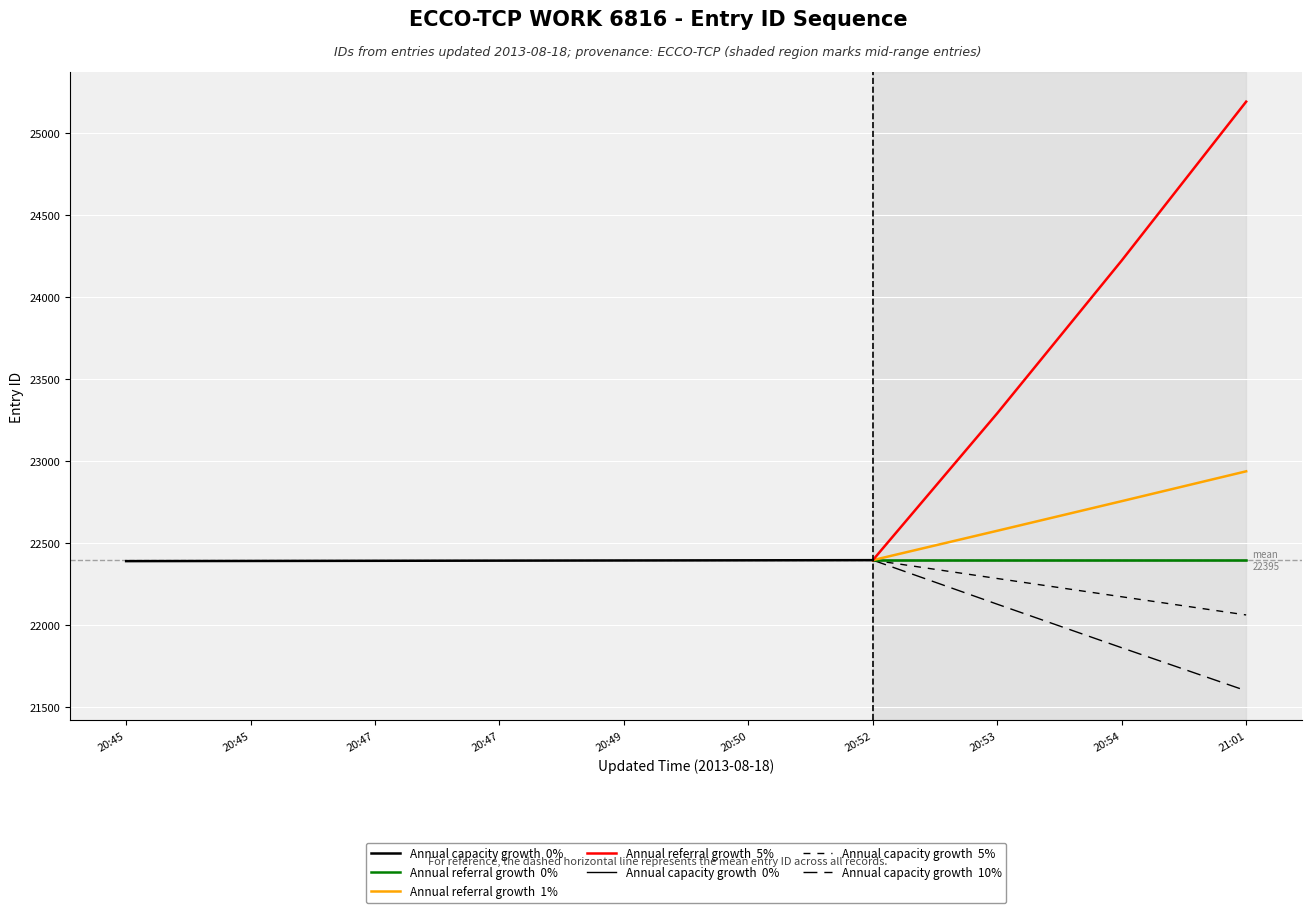

What is the sum of all Annual referral growth  1% values?

90664.8